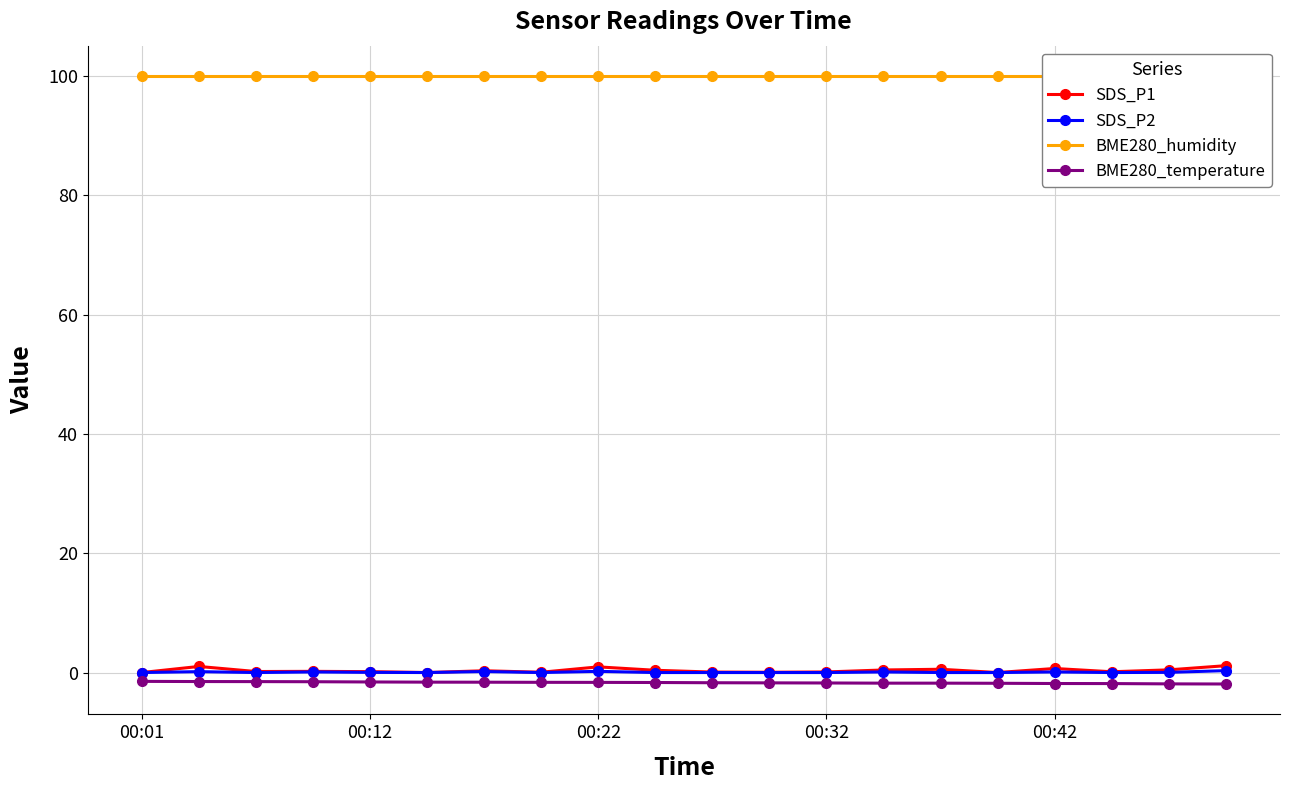

True or false: SDS_P1 has more than 0 points higher than both neighbors.

True